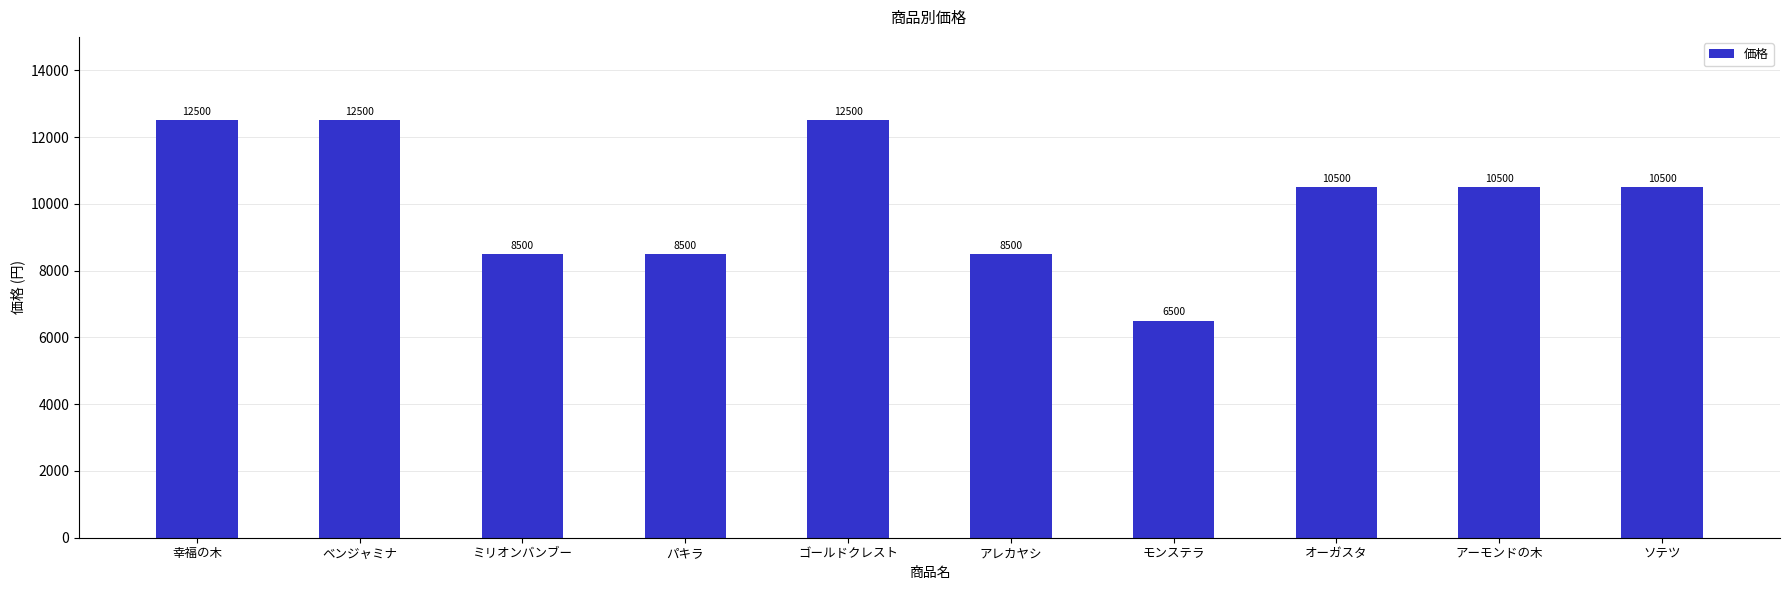

Reading left to right, extract all data points from this chart.

12500	12500	8500	8500	12500	8500	6500	10500	10500	10500